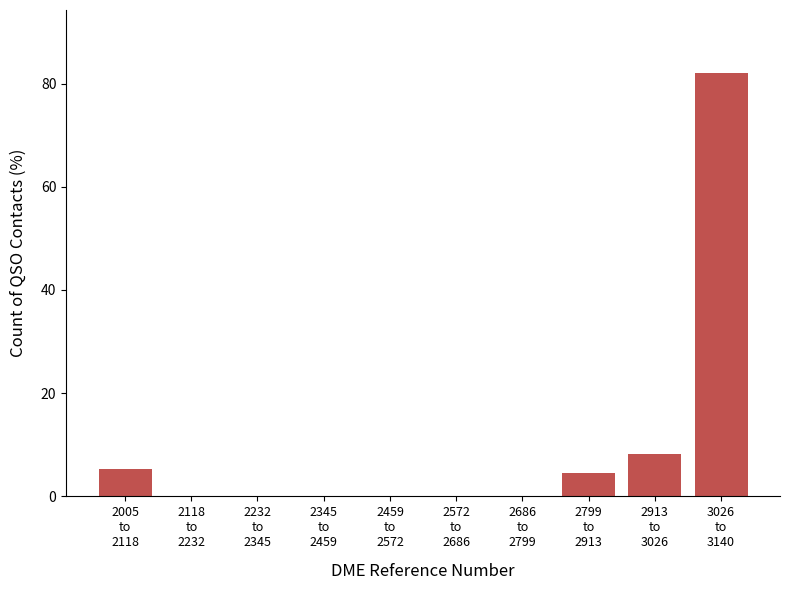

What is the sum of all values?

100.0